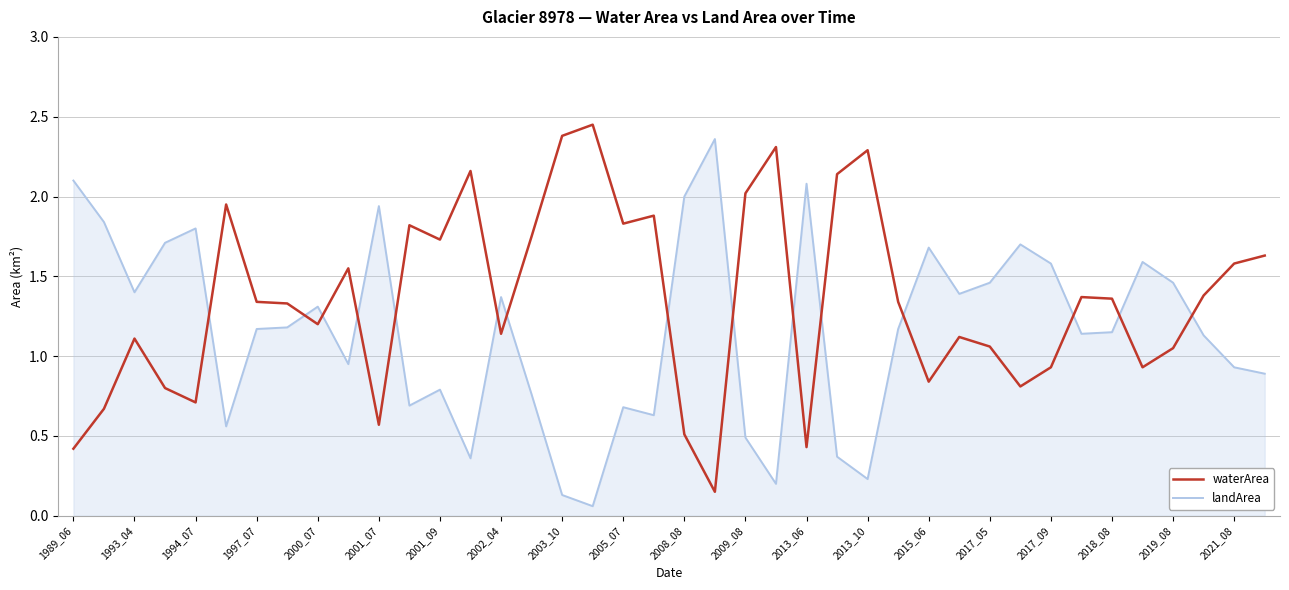

What is the difference between the maximum and minimum values in the landArea series?

2.3